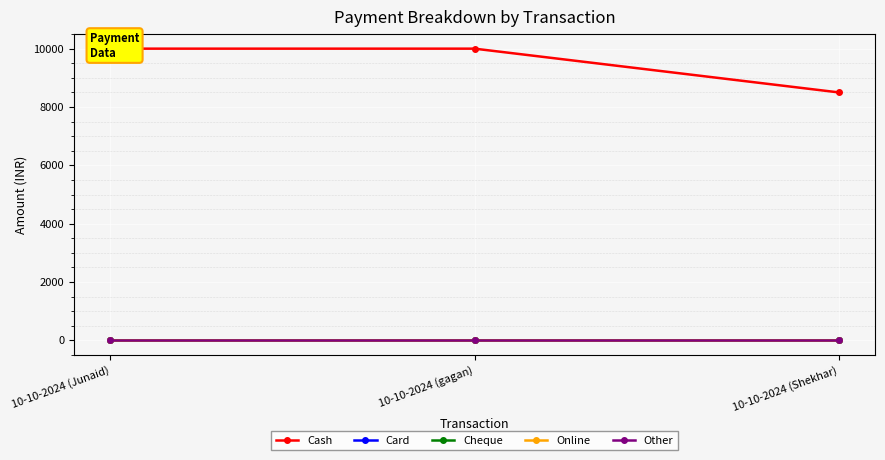

List the series in order of their peak value, highest first.

Cash, Card, Cheque, Online, Other